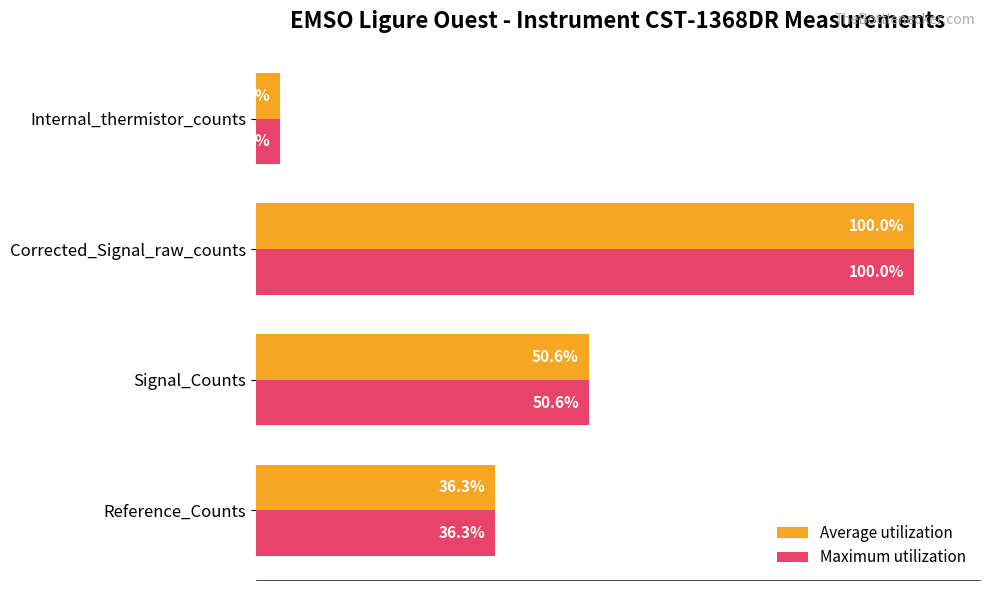

Which label corresponds to the smallest value in the chart?

Internal_thermistor_counts